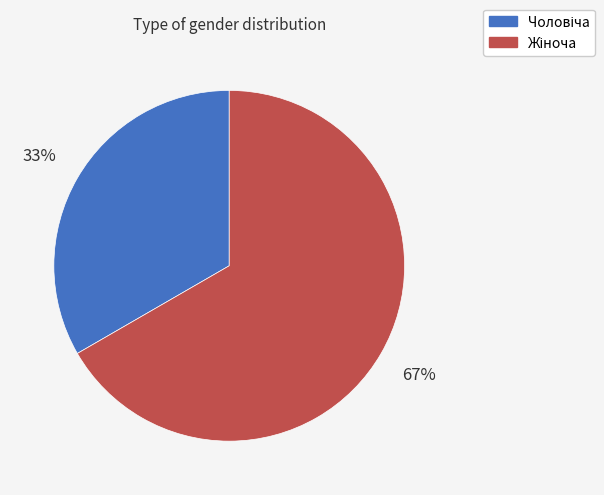

To the nearest percent, what is the average slice percentage?

50%